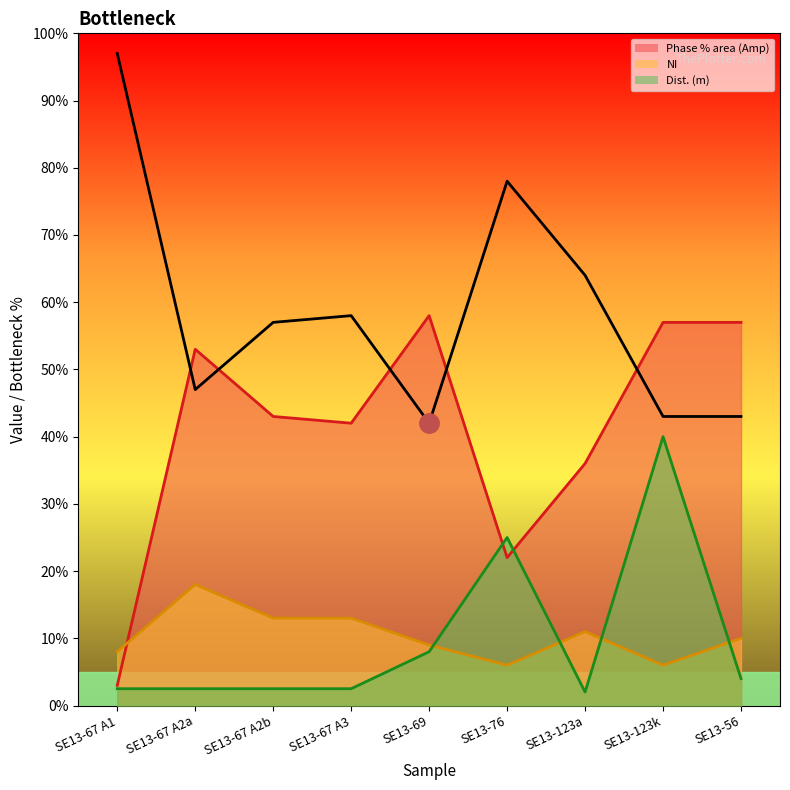

Which series has the largest total across all categories?

Phase % area (Amp)